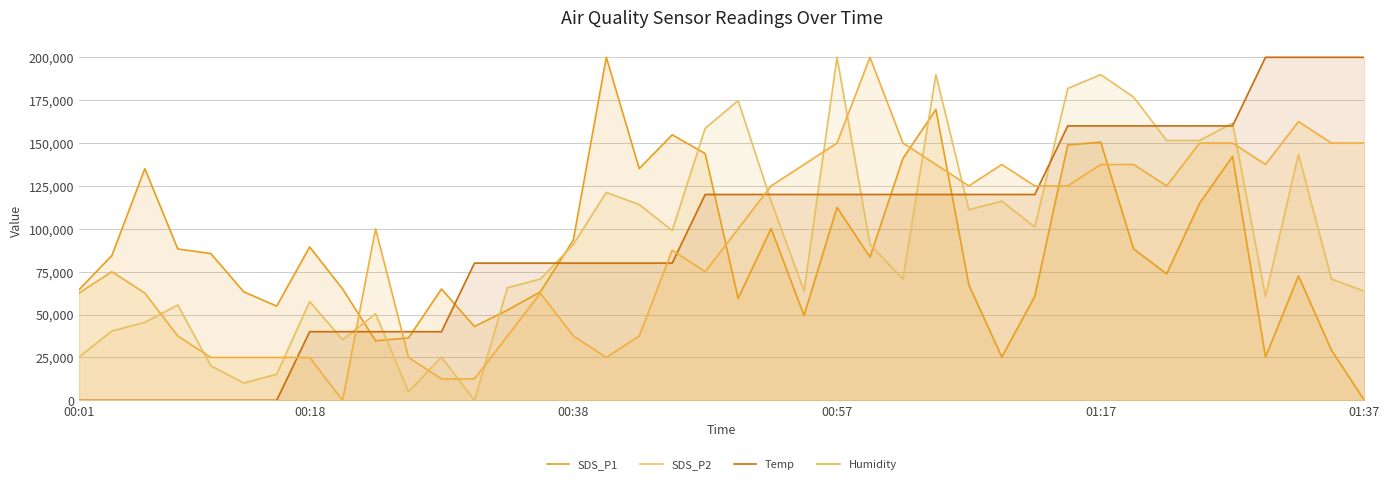

Where does the Temp series first go above 119999?

19